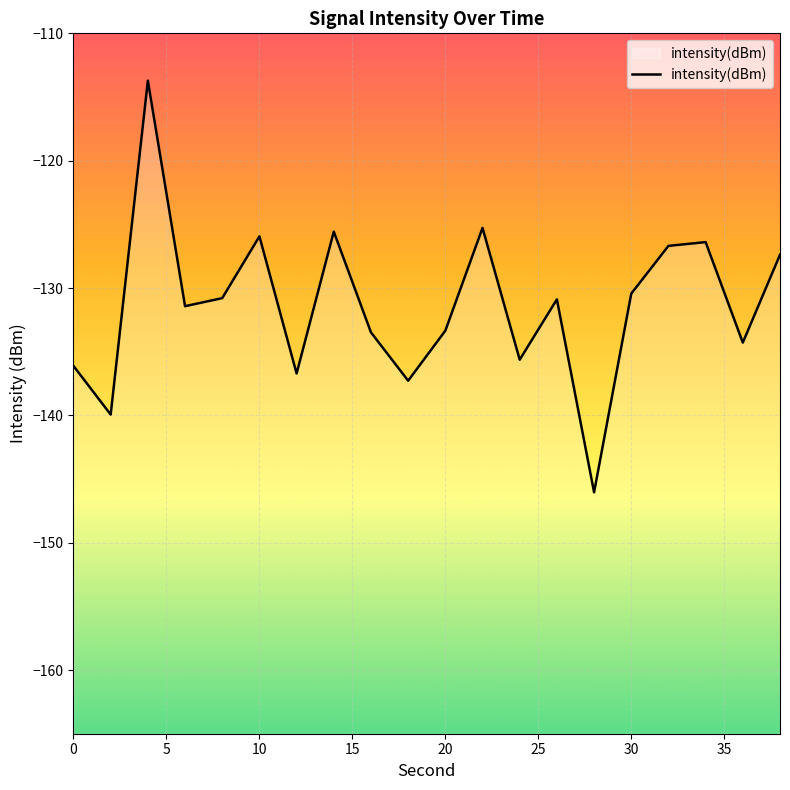

Reading left to right, transcribe all the data shown in this chart.

-136.1	-139.9	-113.7	-131.4	-130.8	-125.9	-136.7	-125.6	-133.5	-137.3	-133.4	-125.3	-135.6	-130.9	-146.0	-130.4	-126.7	-126.4	-134.3	-127.4